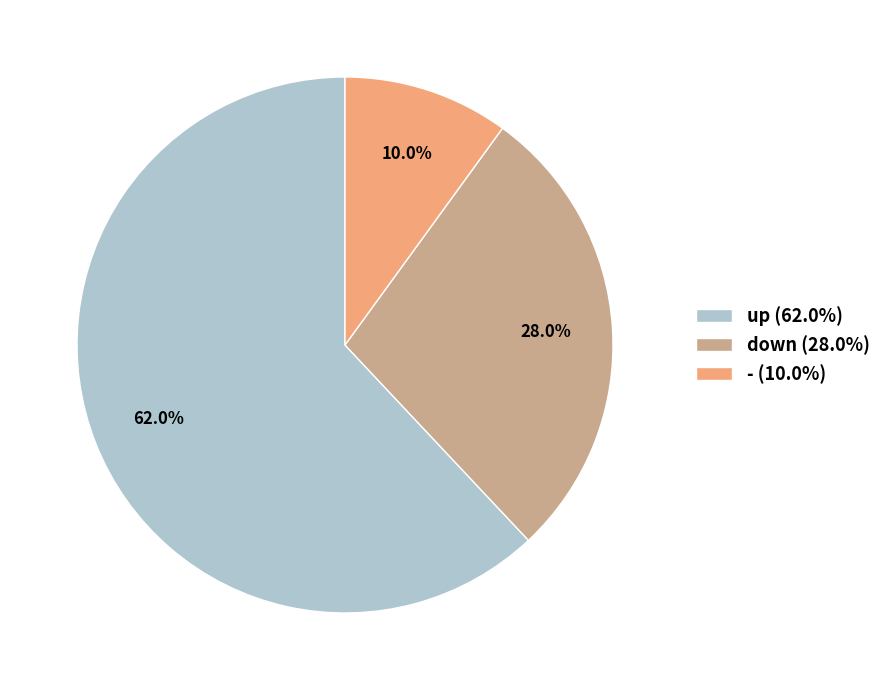

What portion of the pie excludes -?

90.0%